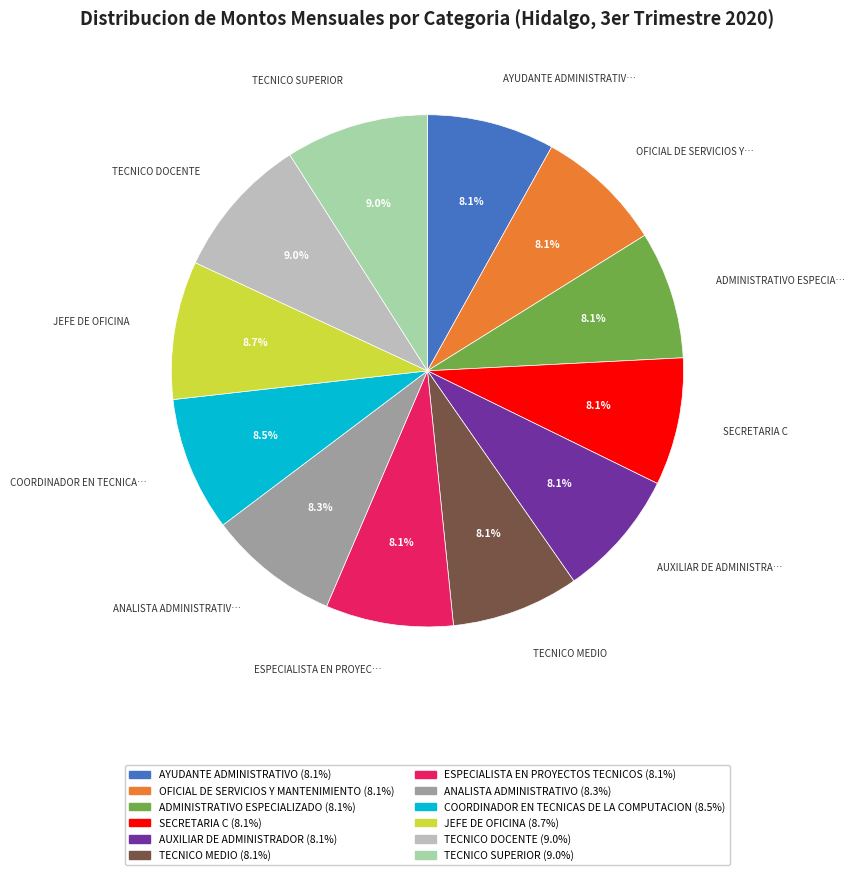

To the nearest percent, what portion does AYUDANTE ADMINISTRATIVO represent?

8%